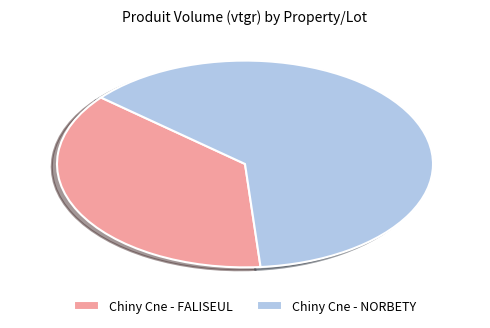

How many slices are in this pie chart?

2